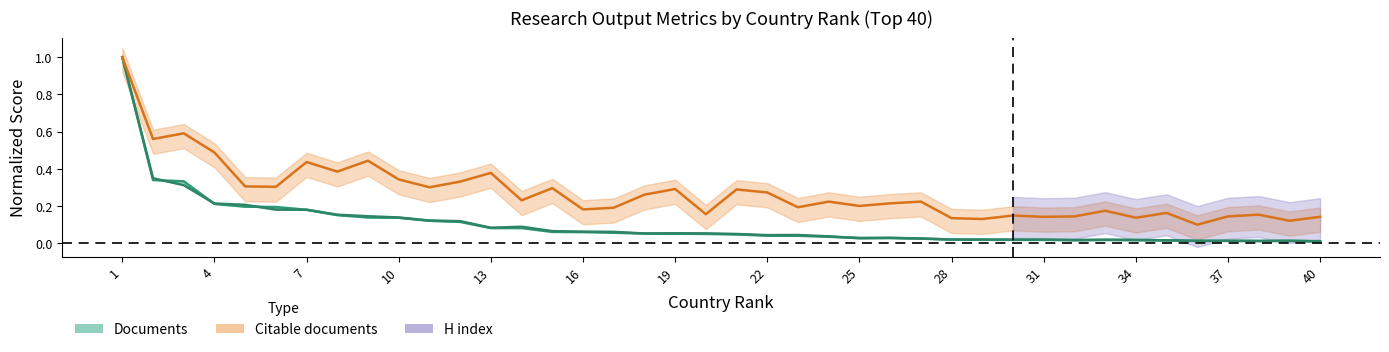

What is the difference between the highest and lowest values at 28?

0.1